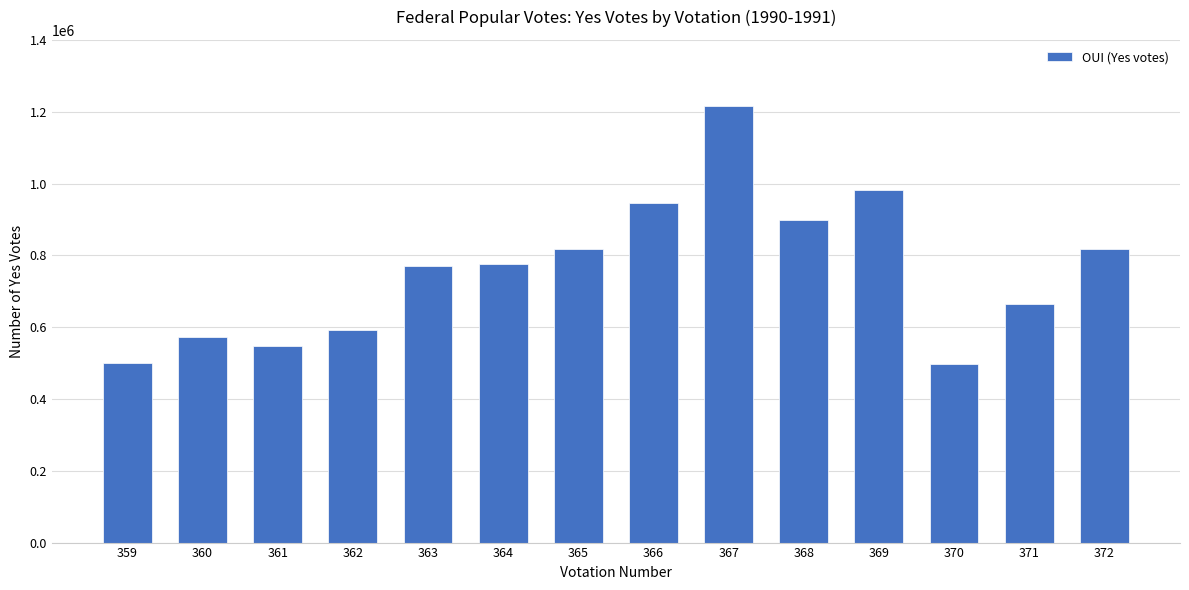

What is the maximum value shown in the chart?

1214940